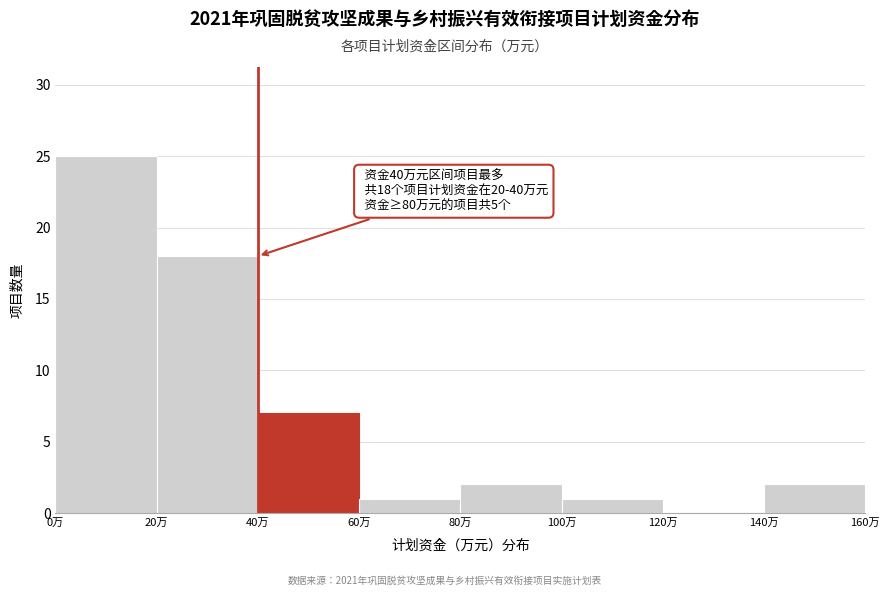

Over which range of the x-axis is the bar tallest?

0 to 20